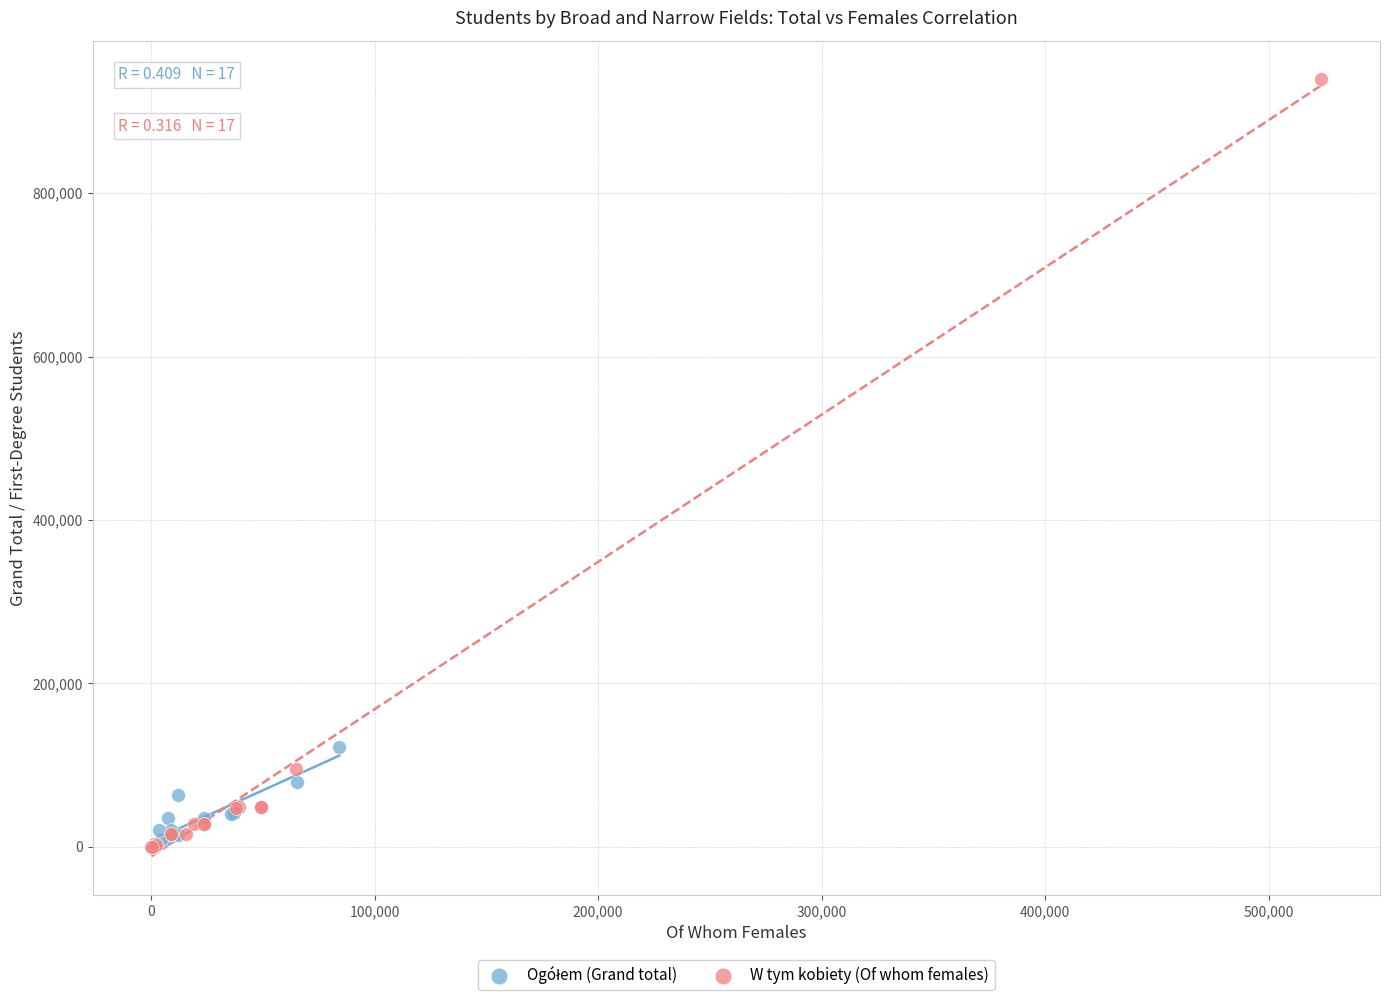

Which series has the widest spread of Y values?

W tym kobiety (Of whom females)